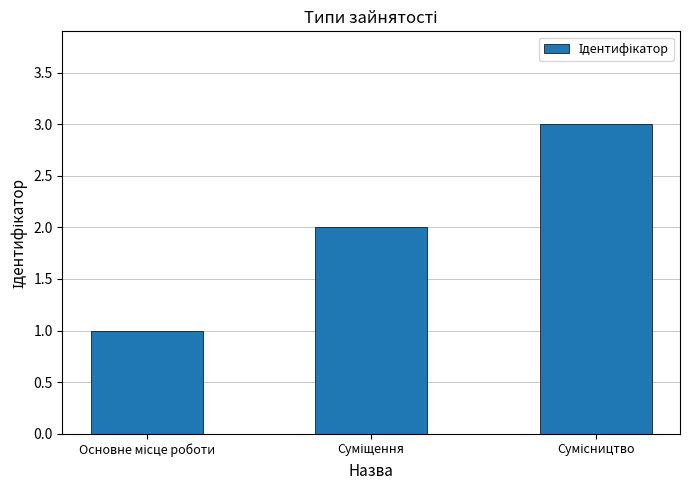

What is the sum of all values?

6